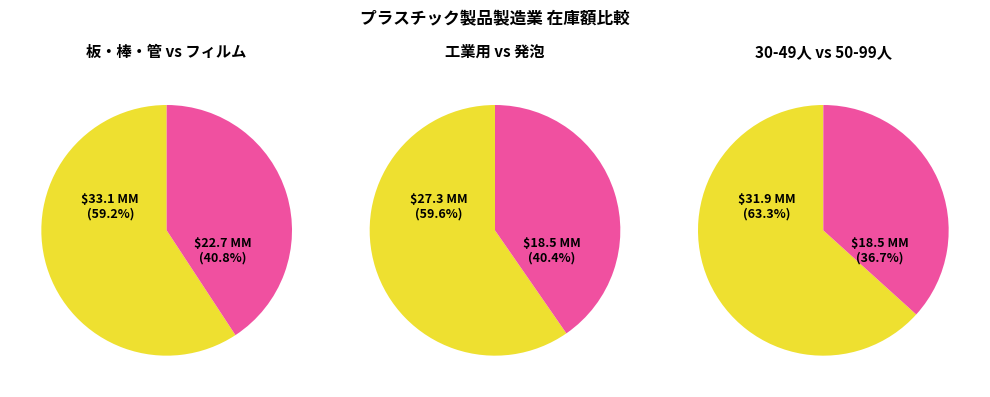

Count the number of slices in the pie.

6